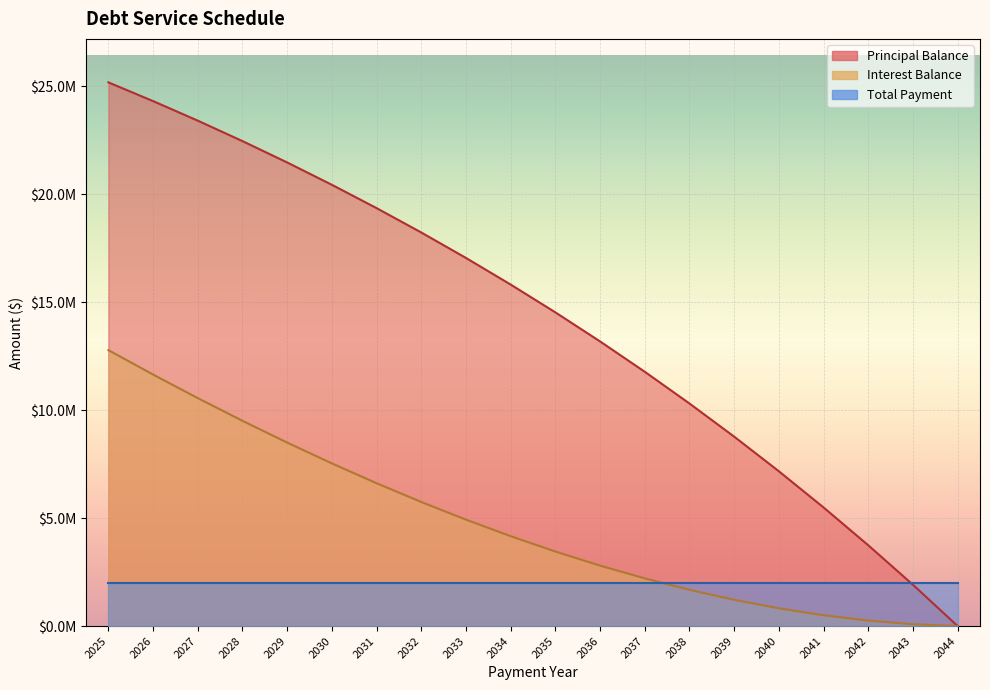

Between 2030 and 2034, which series saw the biggest shift?

Principal Balance